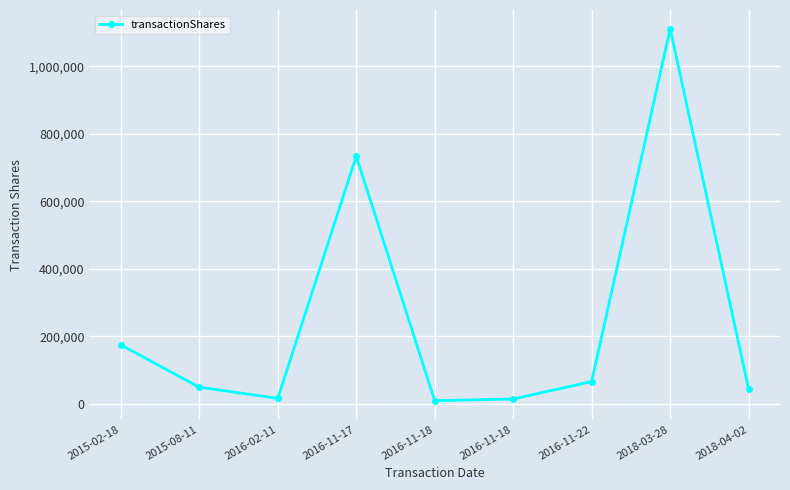

At which category does the chart reach its minimum across all series?

2016-11-18